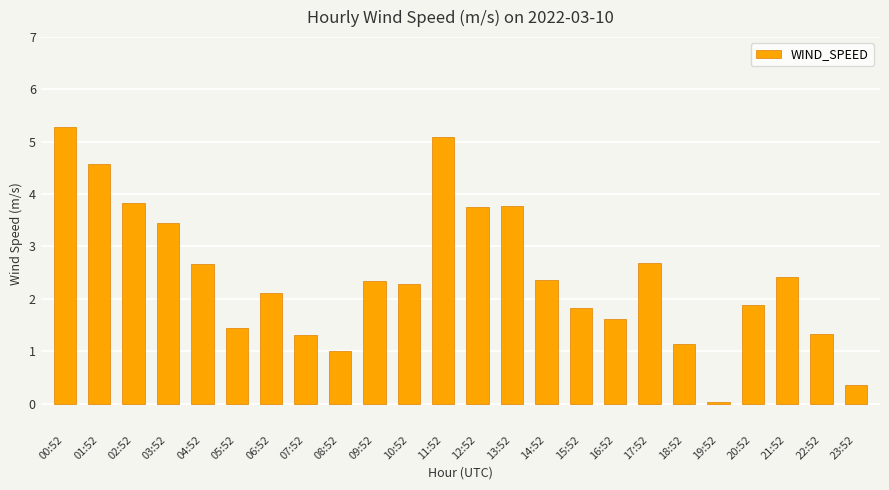

What is the change in value from 06:52 to 09:52?

+0.2